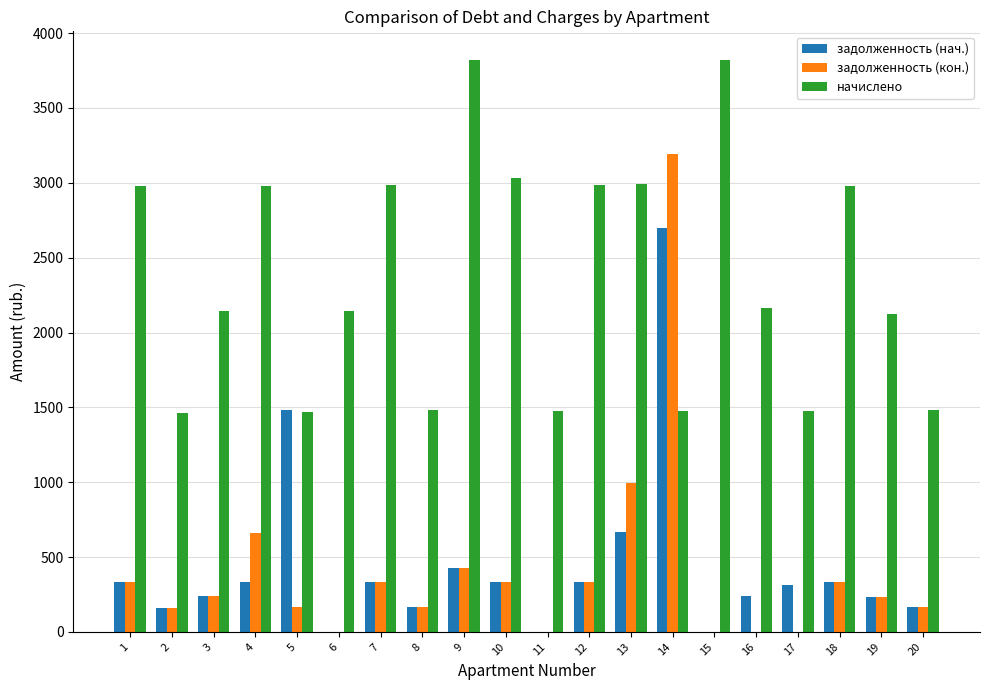

How many data points does each series have?

20